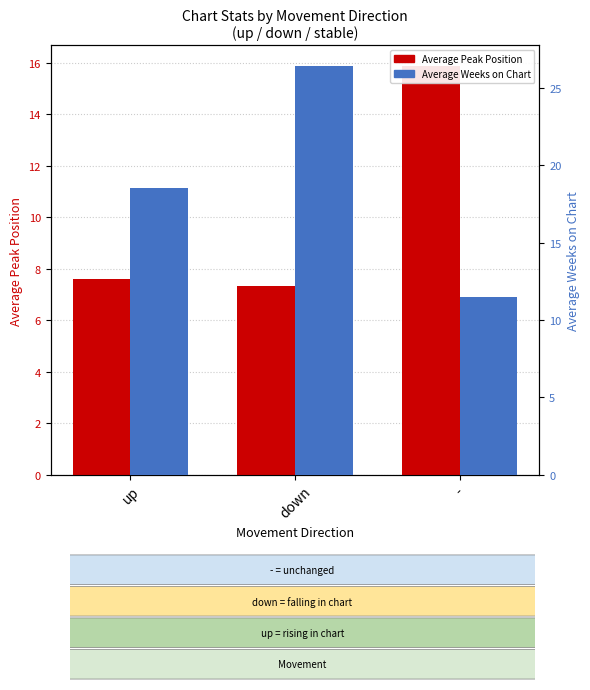

Reading left to right, extract all data points from this chart.

Average Peak Position: up=7.6	down=7.3	-=15.9
Average Weeks on Chart: up=18.5	down=26.4	-=11.5